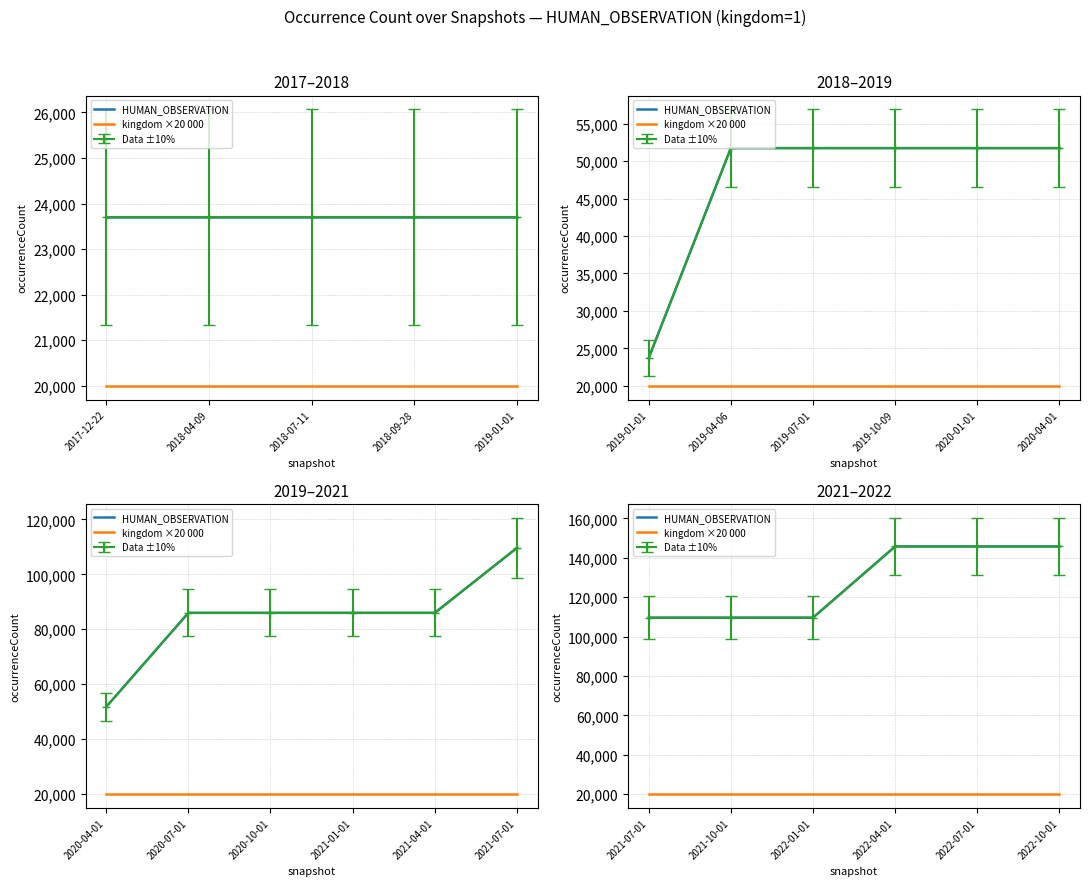

What is the average value of the kingdom ×20 000 series?

20000